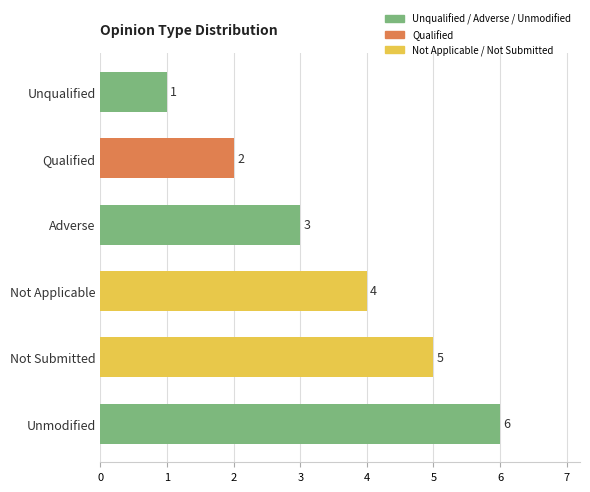

What is the average value?

4